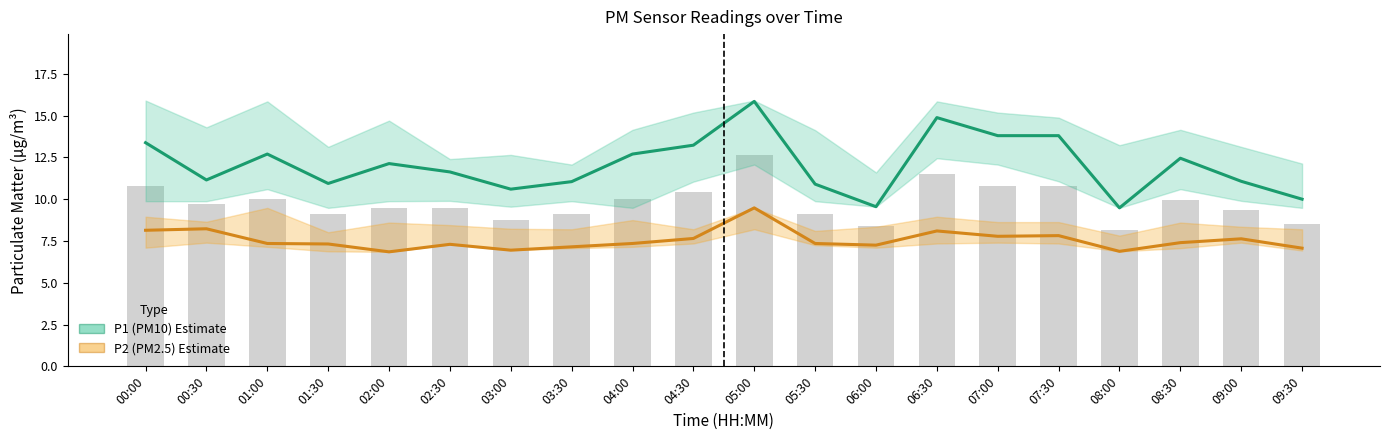

Where is P2 (PM2.5) estimate nearest to the value 8?

06:30